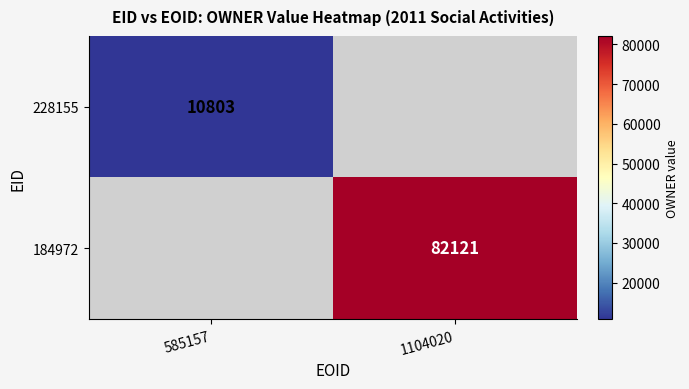

The value of 228155 at 585157 is 10803. True or false?

True